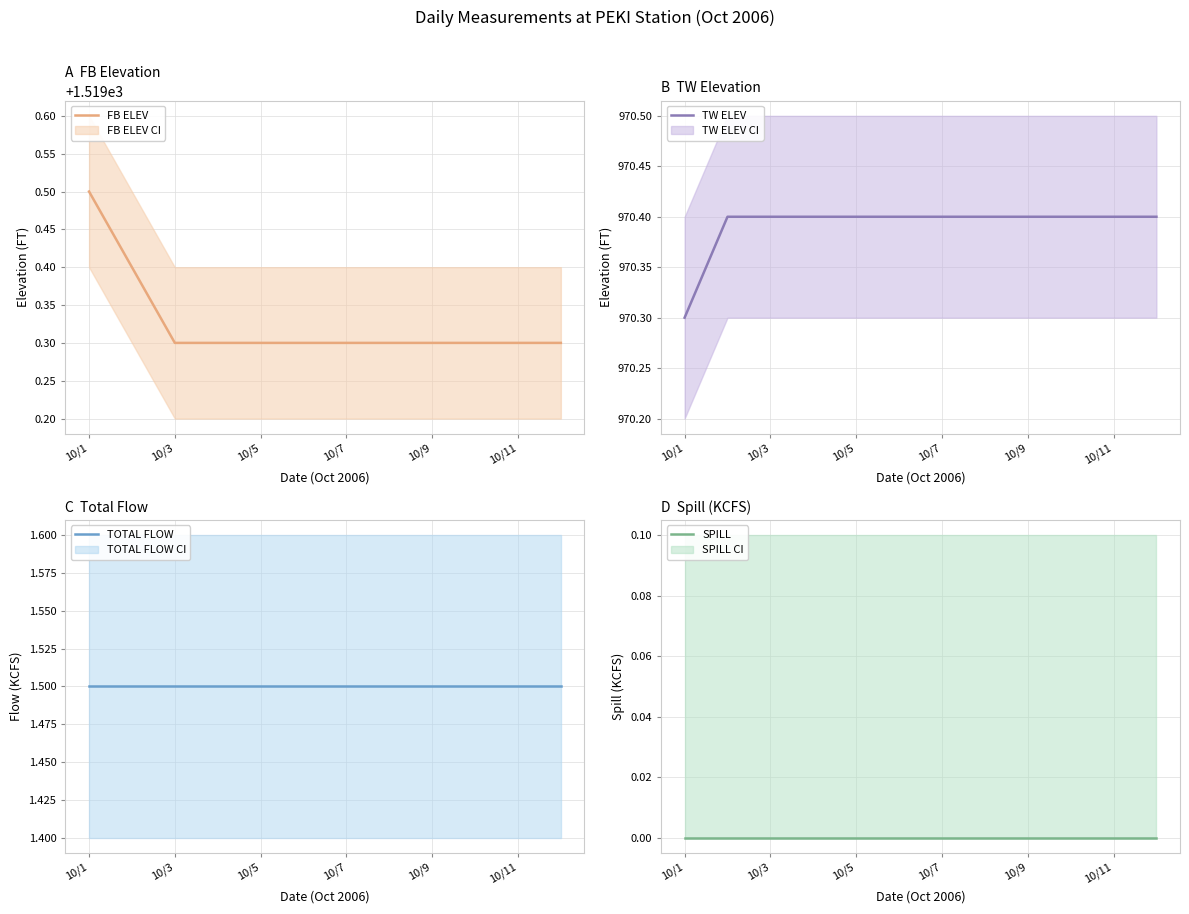

At how many categories does at least one series exceed 32?

12